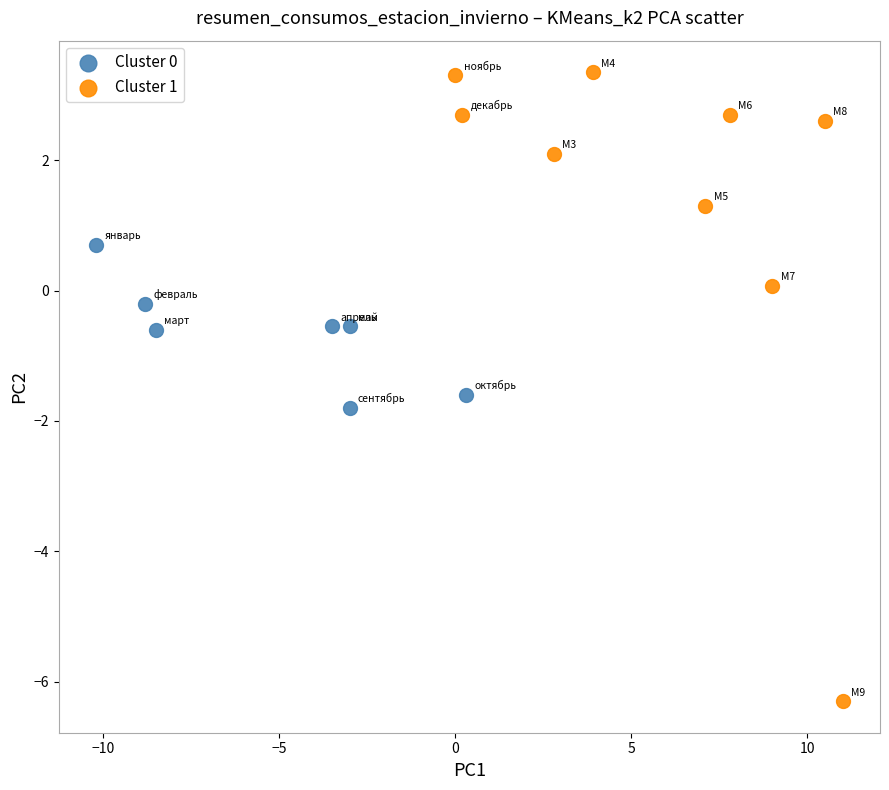

Which series has the widest spread of Y values?

Cluster 1